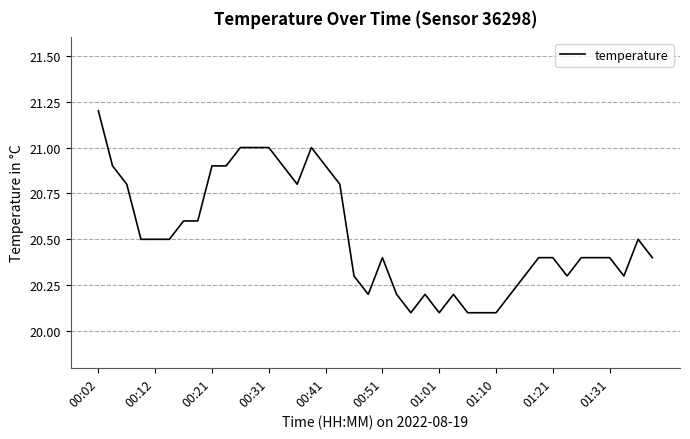

What is the minimum value shown in the chart?

20.1